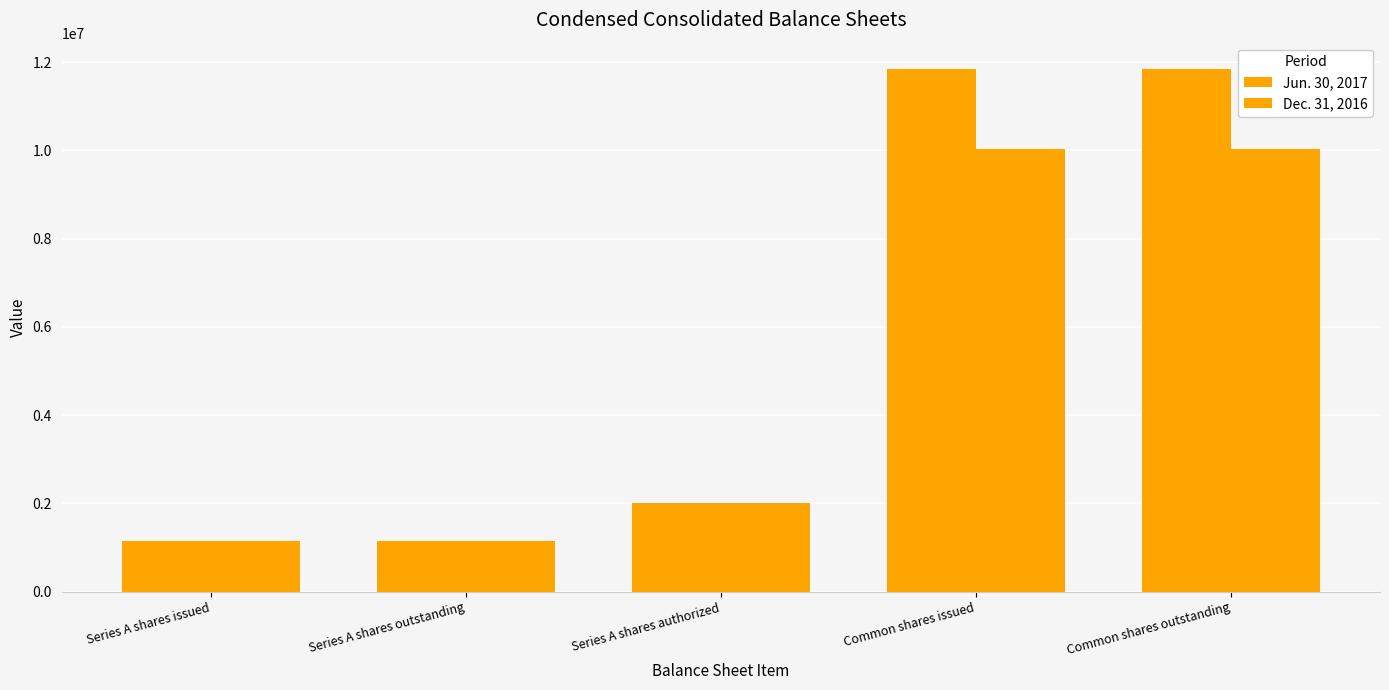

How many values in the Dec. 31, 2016 series are below 2000000?

2